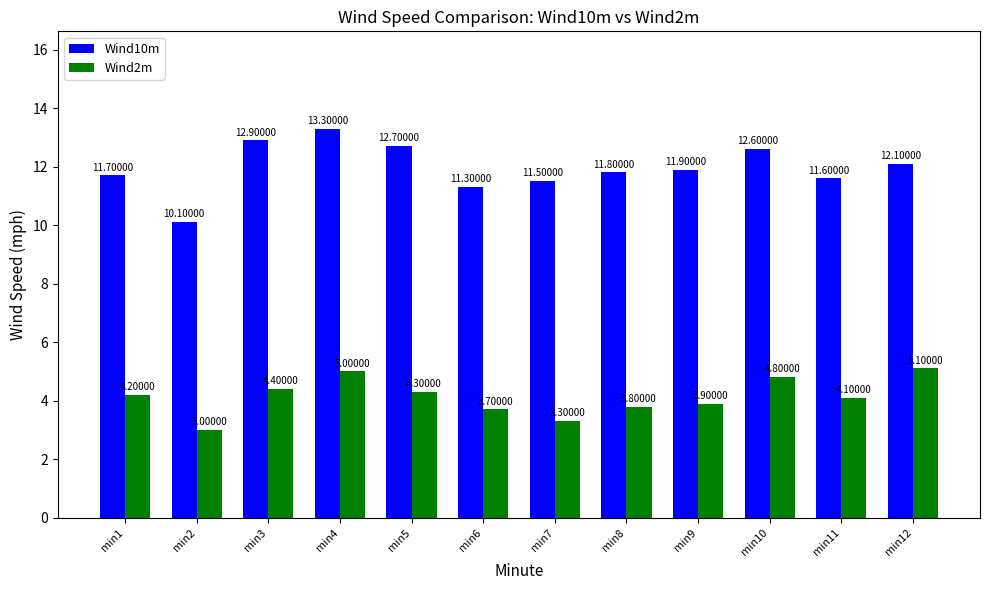

What are all the series names shown in the legend?

Wind10m, Wind2m